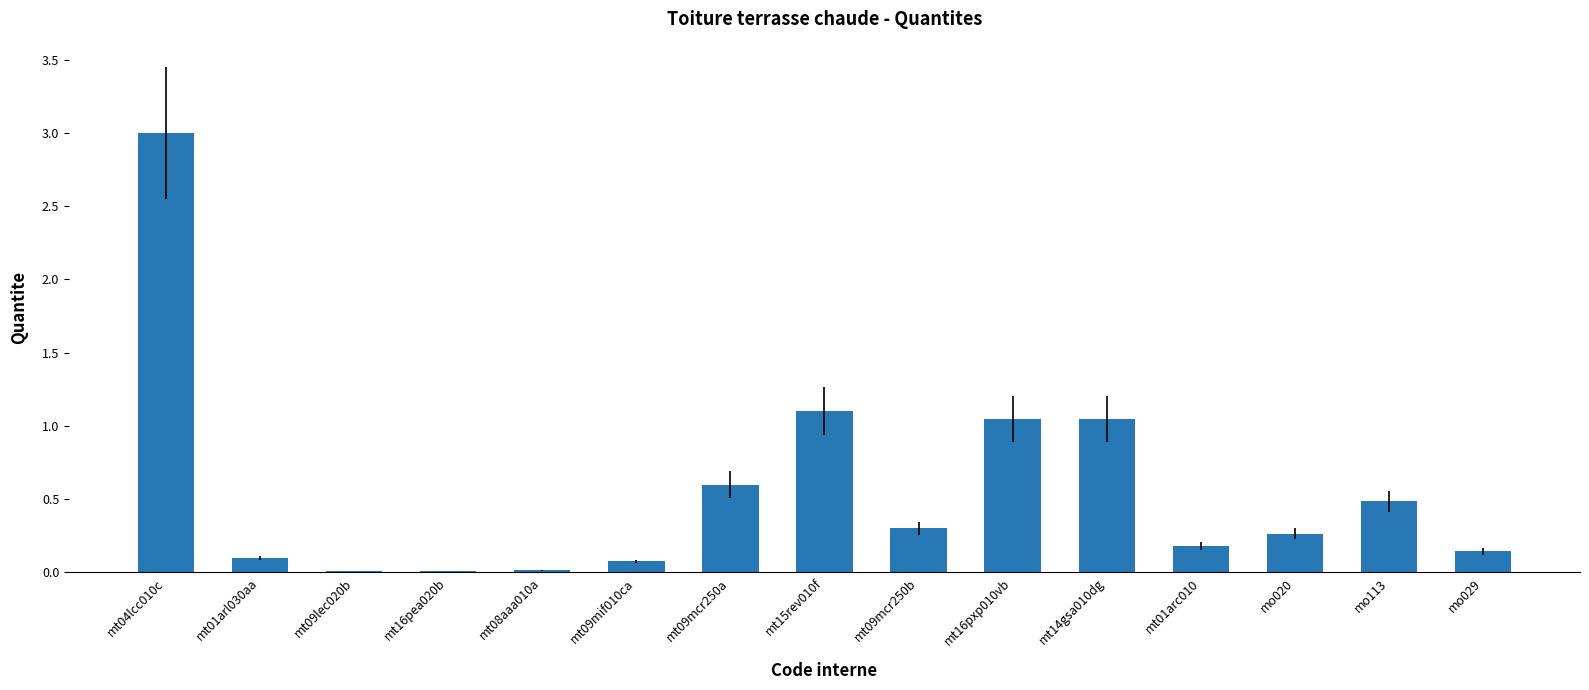

Is it true that the value at mt09mcr250a is 1.1?

False